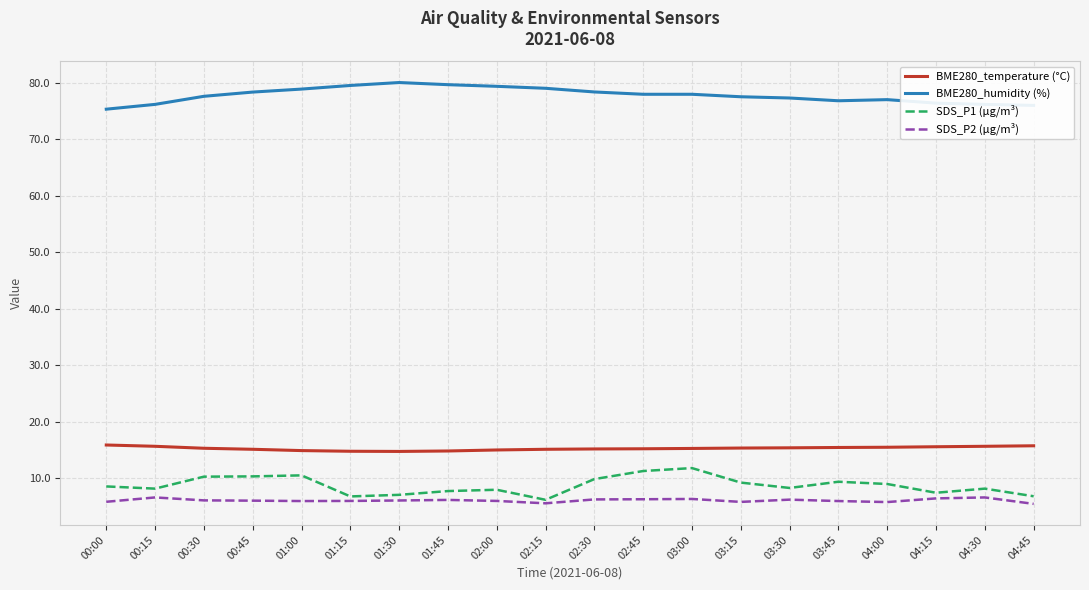

What is the difference between the BME280_humidity (%) values at 00:15 and 00:45?

2.2